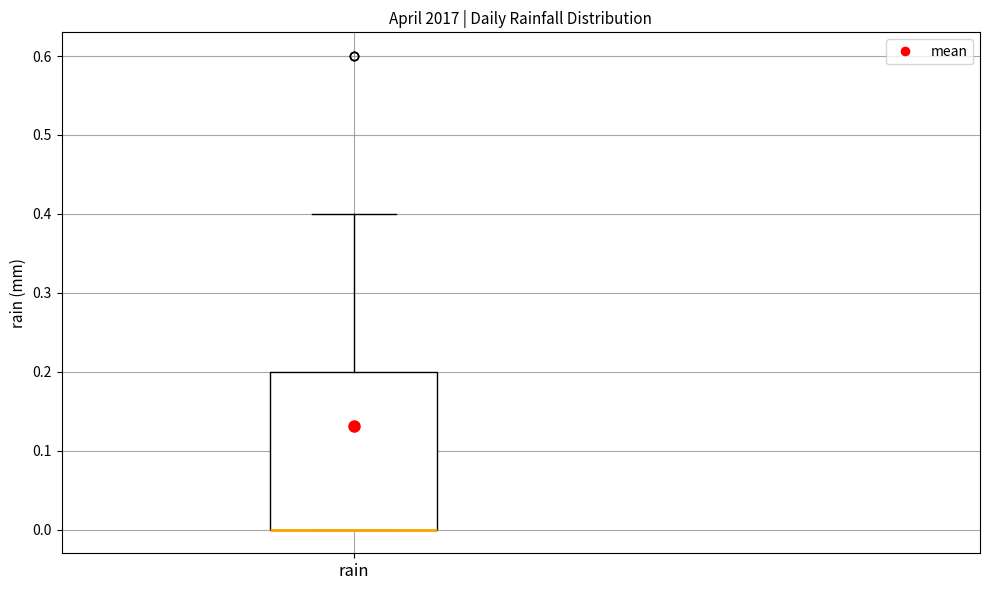

Read this box plot against the y-axis: the position of the median line, the range covered by the box, and the ends of both whiskers. The values are not printed on the chart, so give them approximately, as read against the axis.

median 0.0 (drawn on the box's lower edge), box 0.0 to 0.2, whiskers 0.0 to 0.4